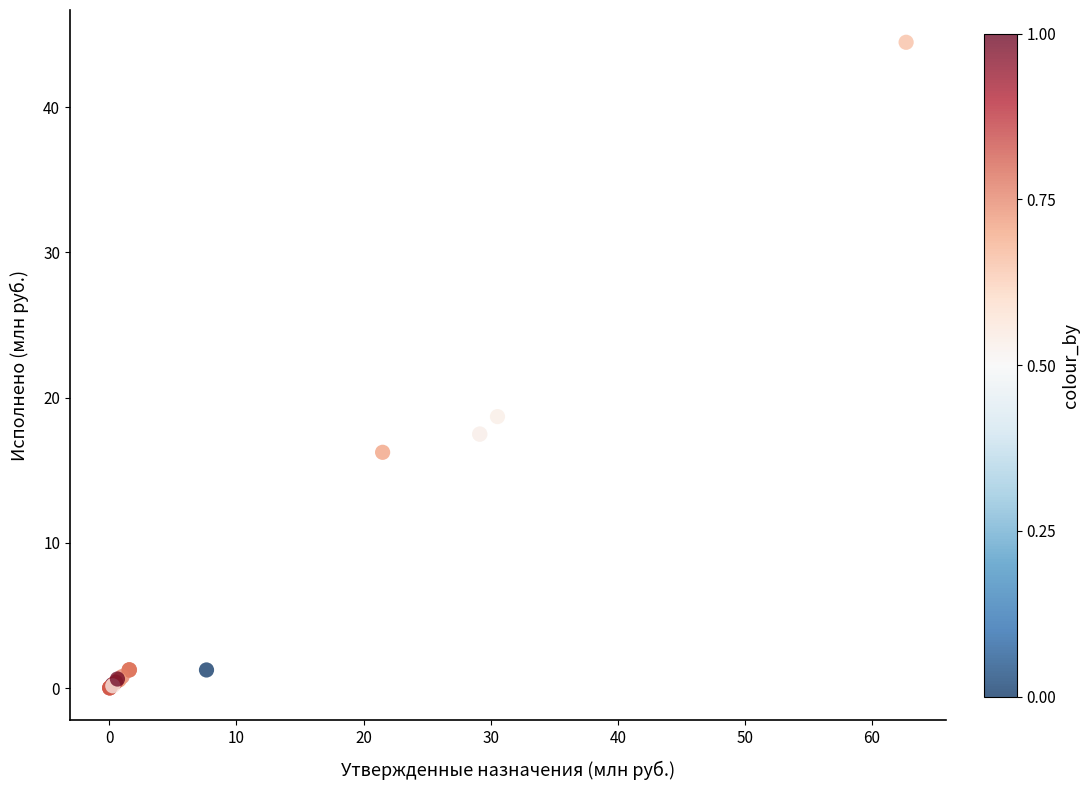

What Y value in the scatter plot is closest to 22?

18.7